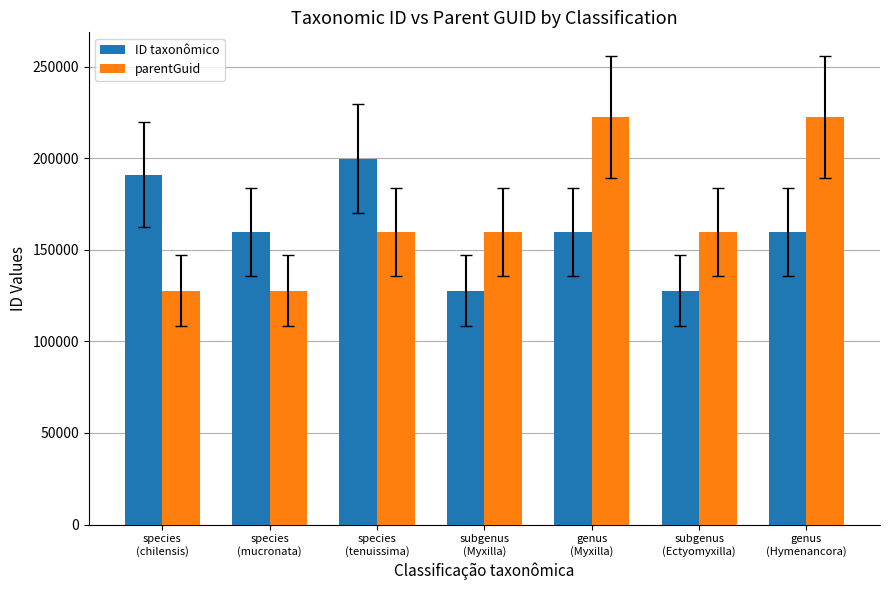

True or false: parentGuid has a value of 216220 at species
(mucronata).

False